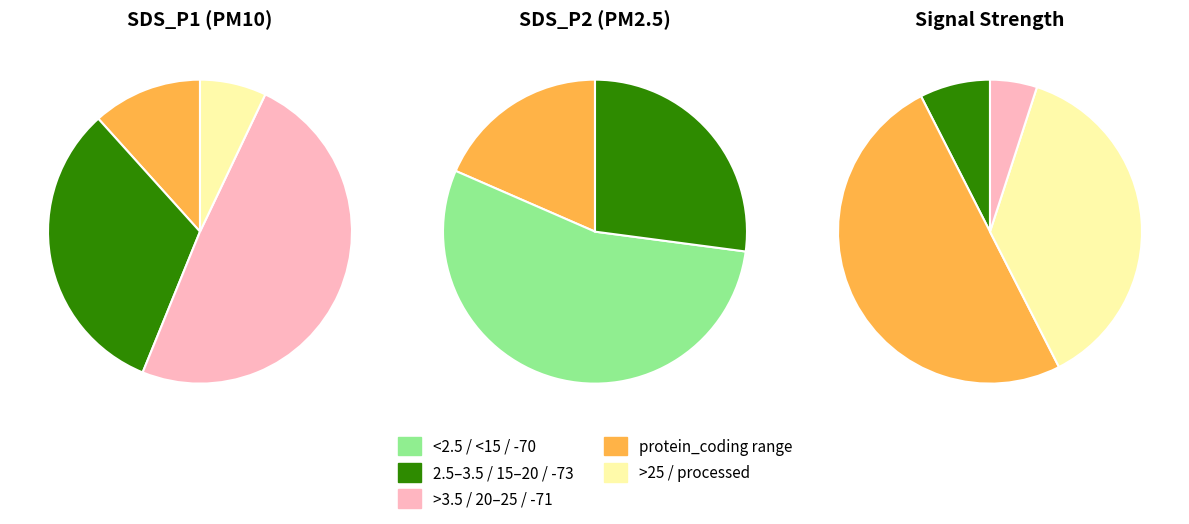

Between 7 and 35, which series saw the biggest shift?

SDS_P1